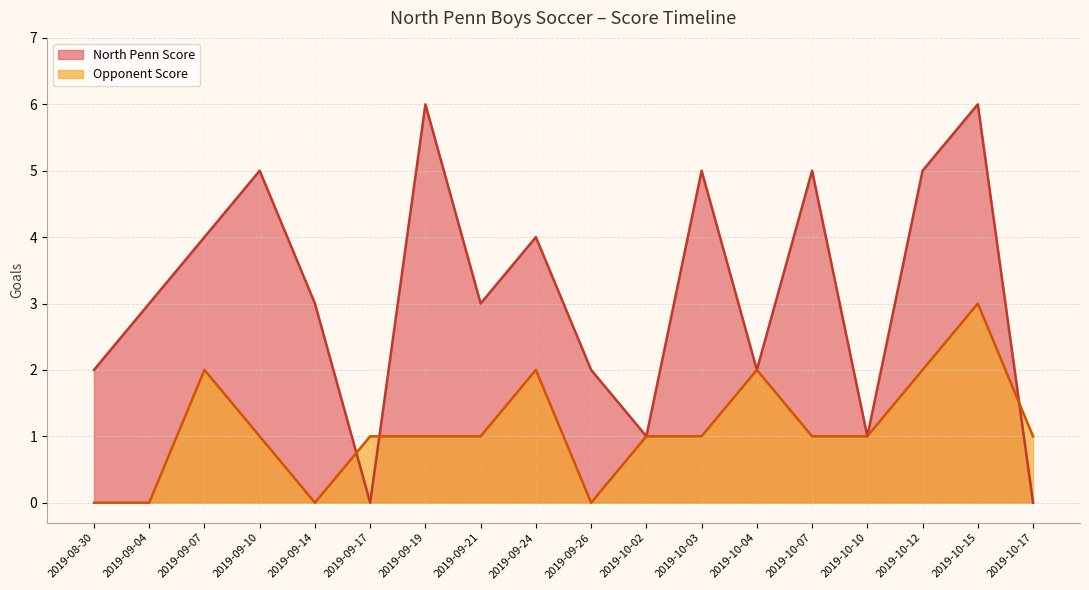

Which series has the largest range (max minus min)?

North Penn Score